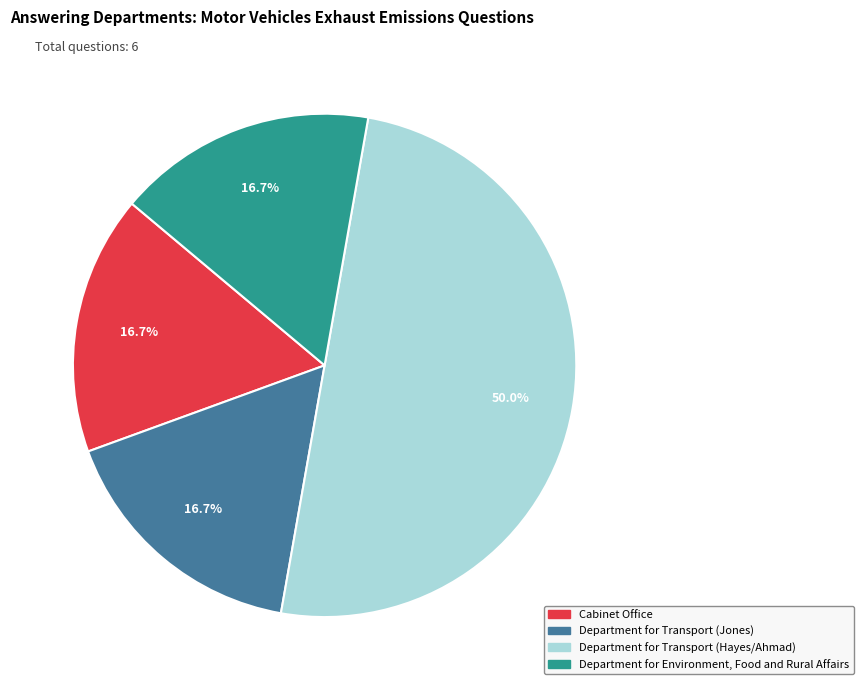

To the nearest percent, what percentage of the pie is Department for Transport (Hayes/Ahmad)?

50%